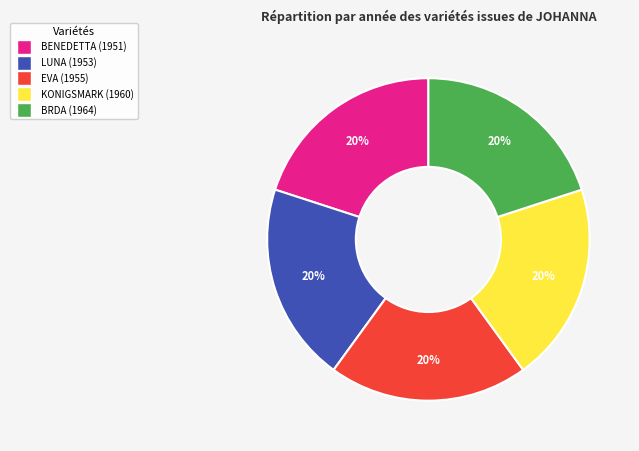

What is the ratio of the value at BRDA (1964) to the value at BENEDETTA (1951)?

1.0